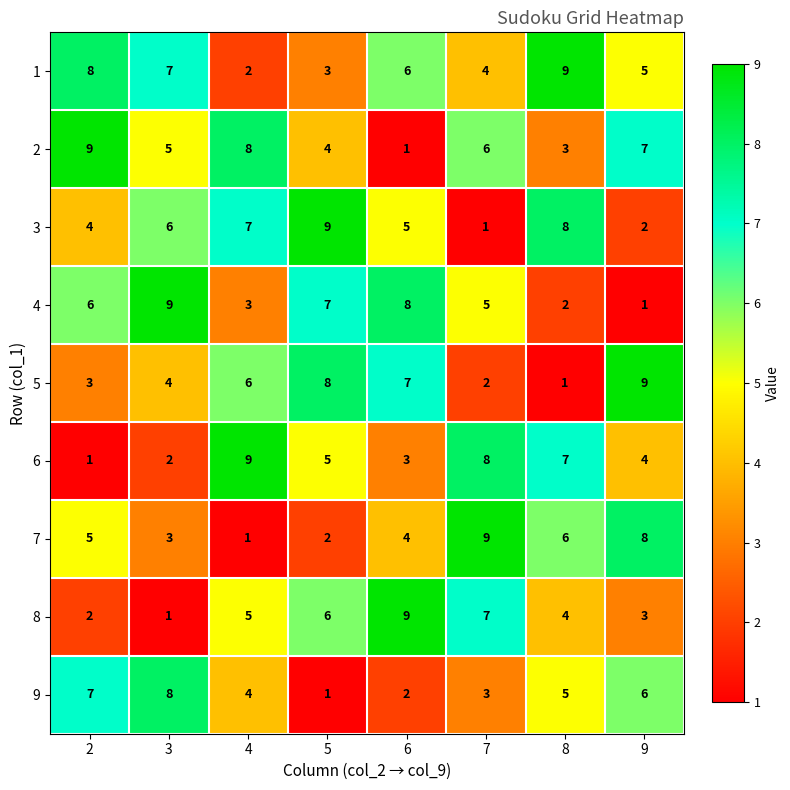

Rank the categories by 7 value from lowest to highest.

4, 5, 3, 6, 2, 8, 9, 7